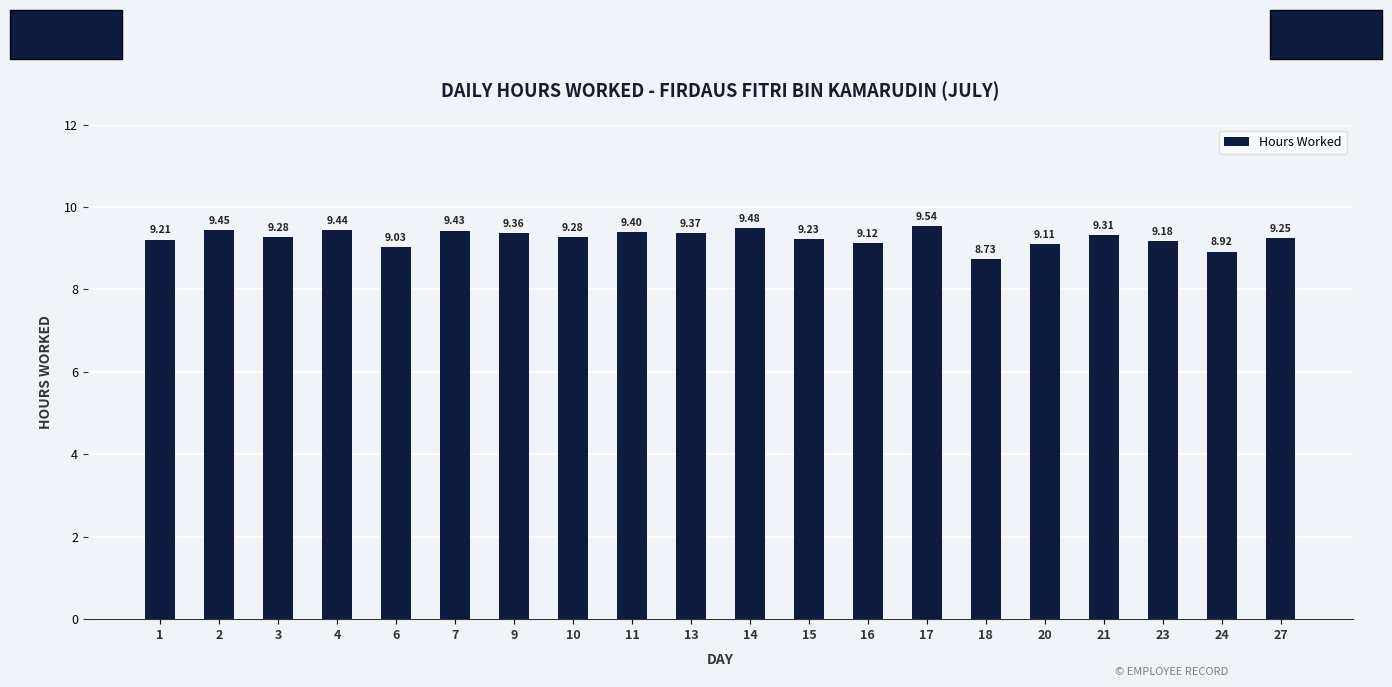

Which label corresponds to the smallest value in the chart?

18